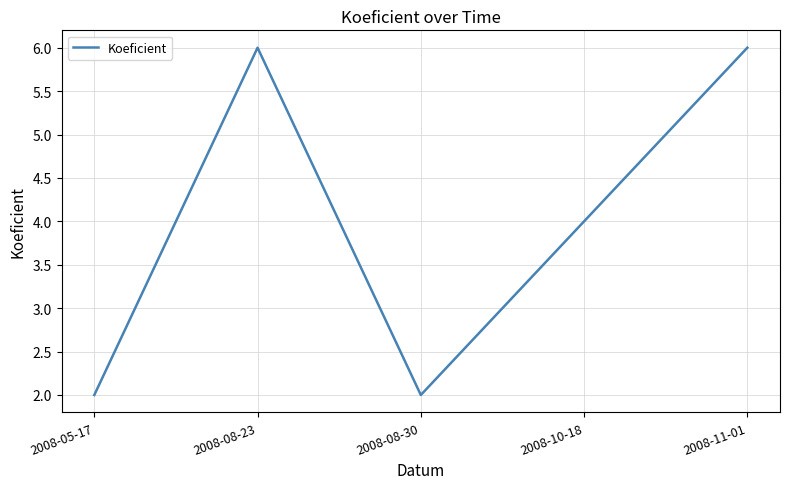

What value does the data have at 2008-08-23?

6